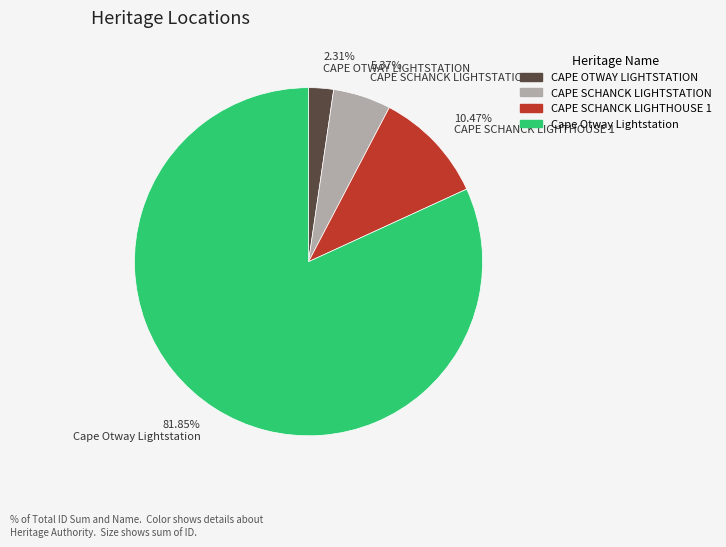

What is the smallest slice in the pie chart?

2.31% CAPE OTWAY LIGHTSTATION